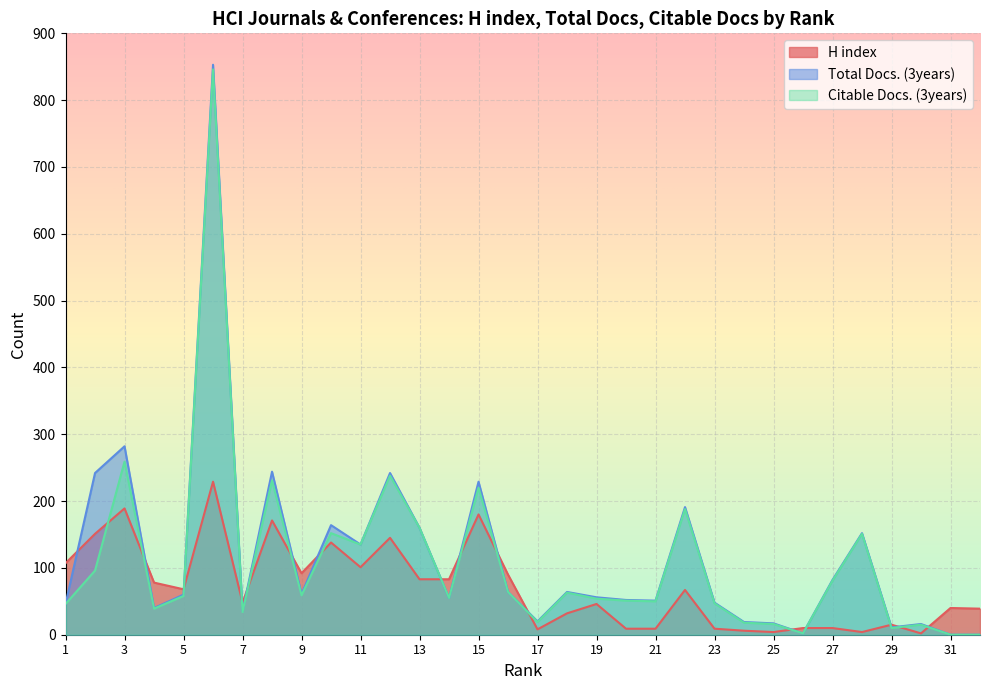

At which category does the chart reach its minimum across all series?

31